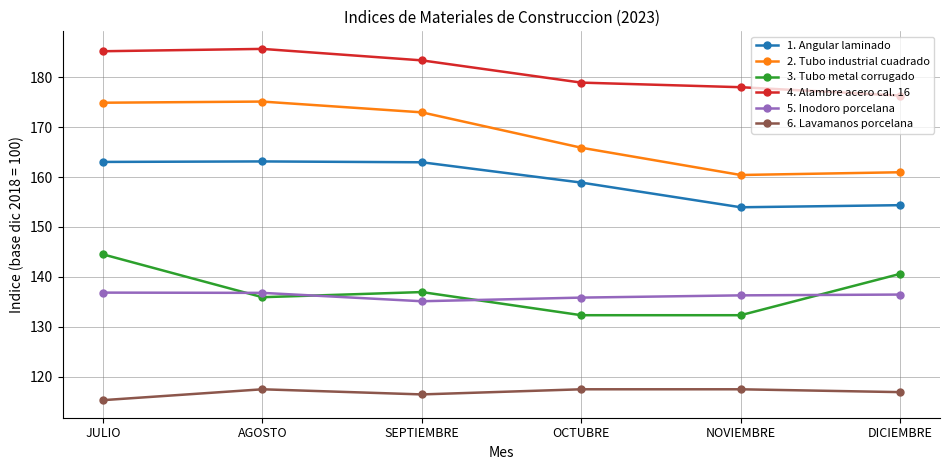

What value does the 2. Tubo industrial cuadrado series have at DICIEMBRE?

161.0